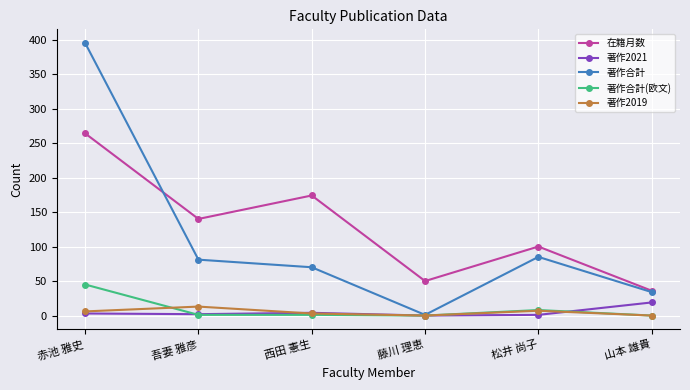

Which series has the largest total across all categories?

在籍月数